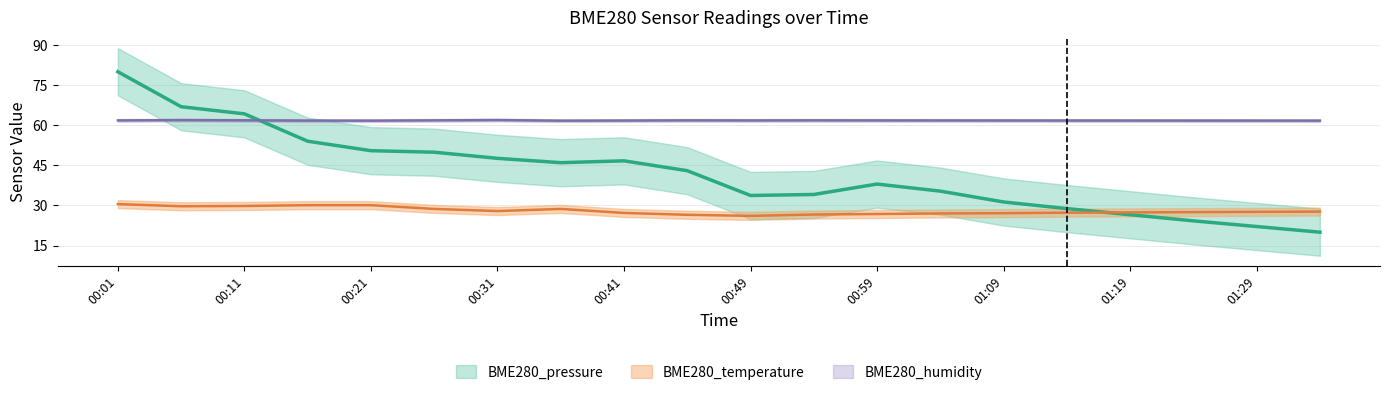

How many times do BME280_pressure and BME280_temperature cross each other?

1